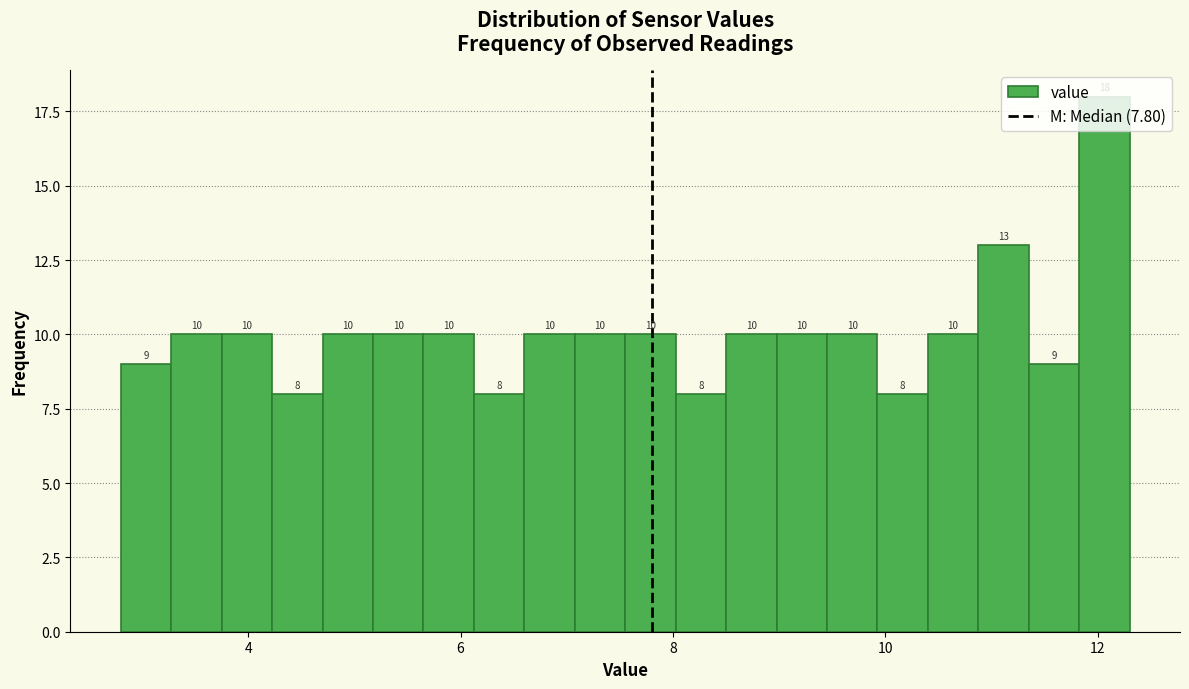

Around what value on the x-axis is the tallest bar? Give the approximate position of its centre, as read against the axis.

12.0